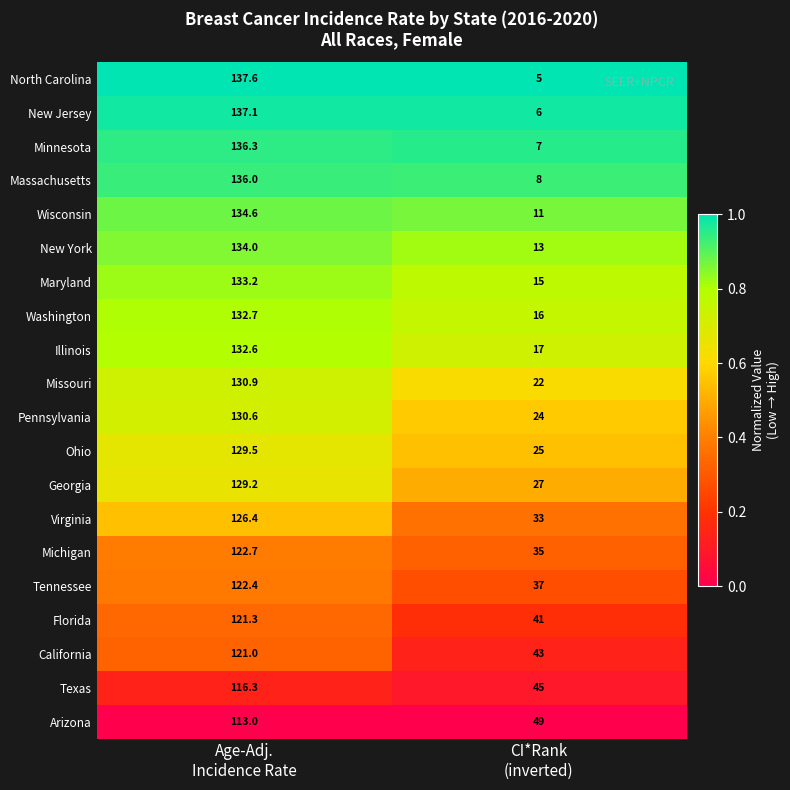

What is the total value across all series at Age-Adj.
Incidence Rate?

2577.4